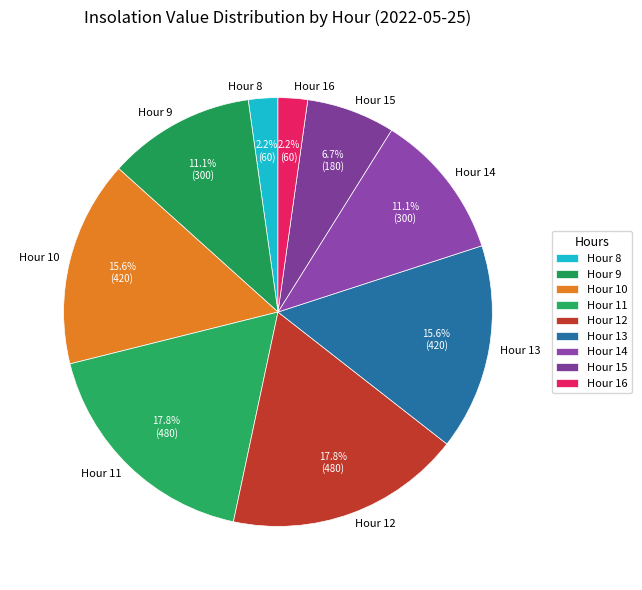

Does any single category account for the majority?

No